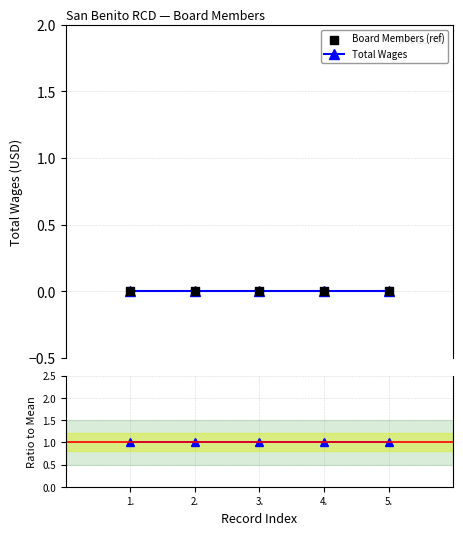

Which series contains the lowest Y value?

Total Wages